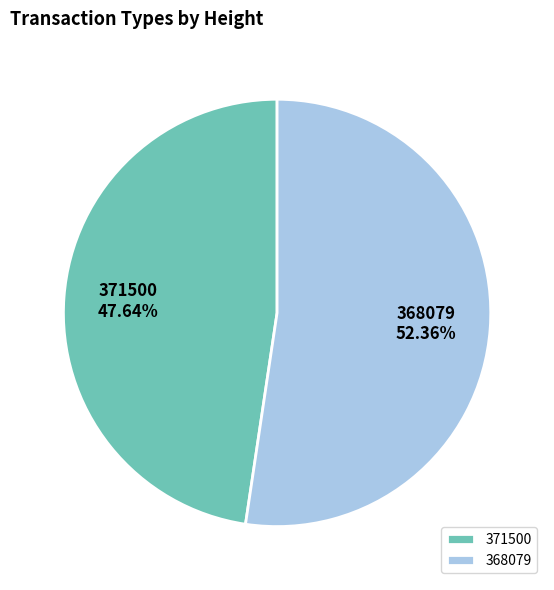

What percentage is the 371500 slice, to the nearest percent?

48%